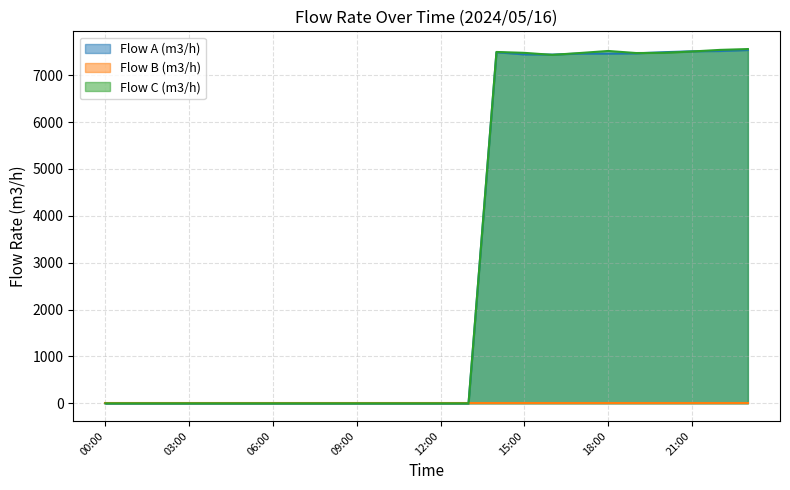

Which label corresponds to the smallest value in the chart?

00:00